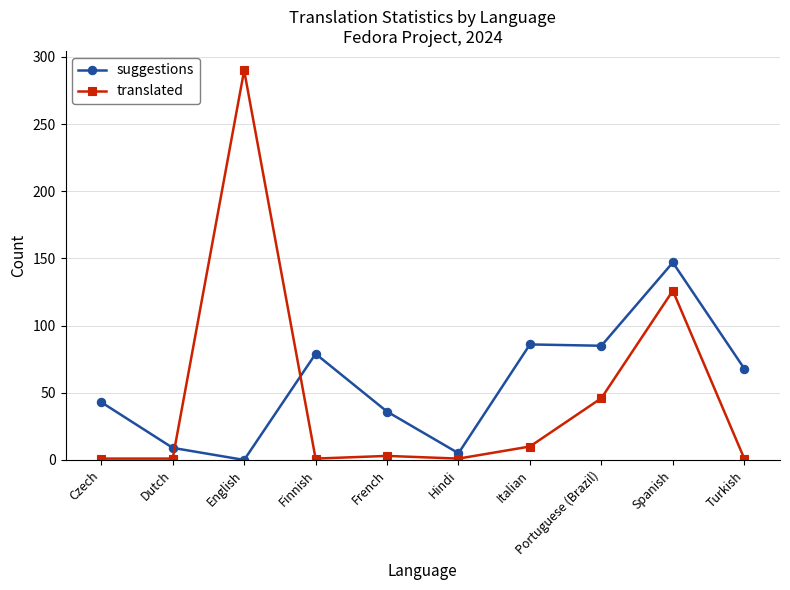

What is the difference between the second highest and second lowest values in the suggestions series?

81